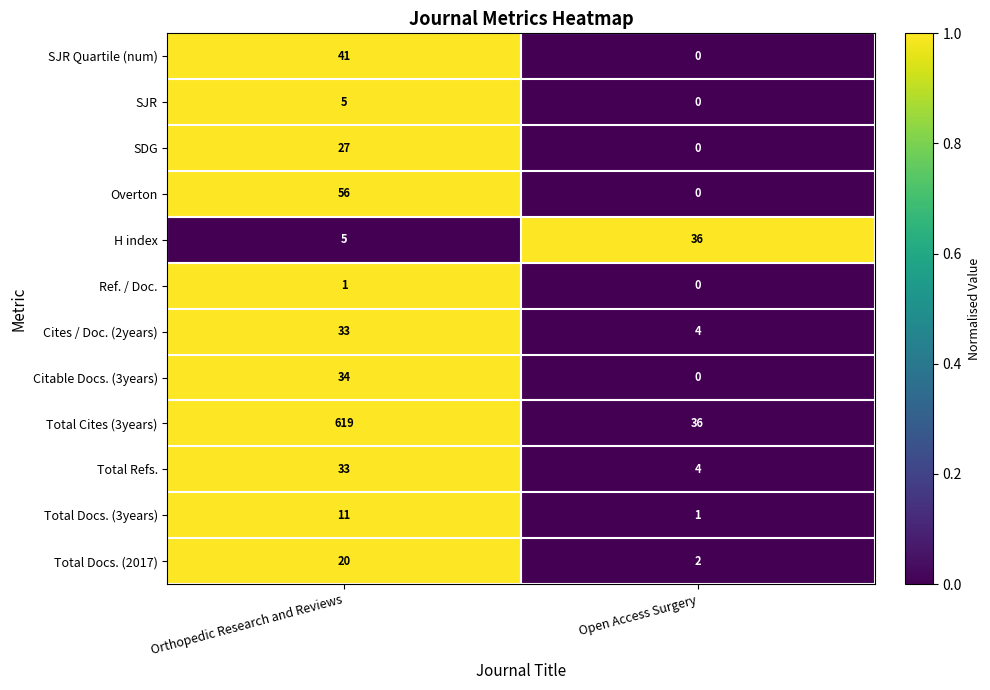

List the labels in order of Total Refs. value, largest first.

Orthopedic Research and Reviews, Open Access Surgery